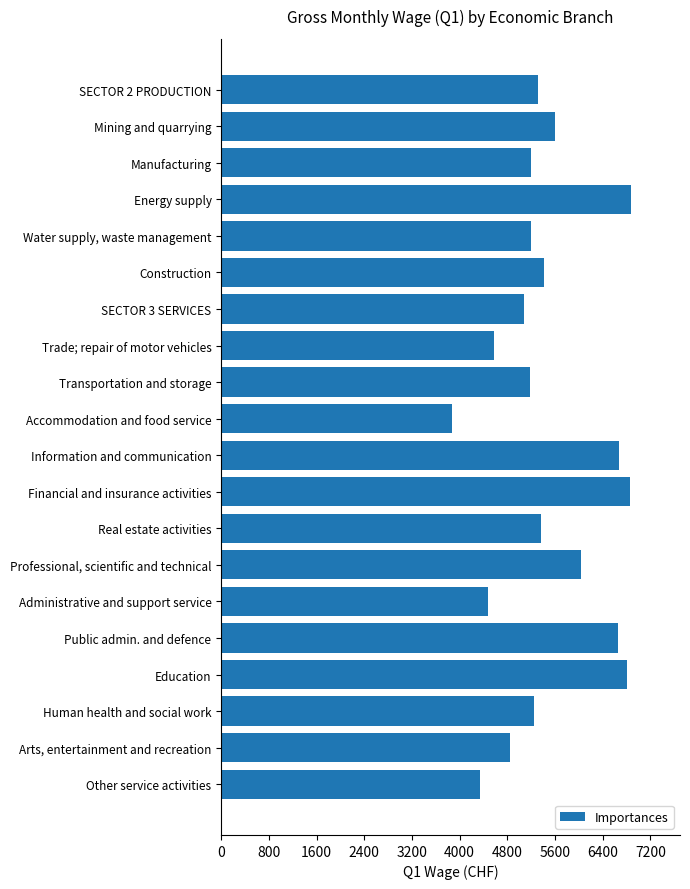

Rank the categories by value from highest to lowest.

Energy supply, Financial and insurance activities, Education, Information and communication, Public admin. and defence, Professional, scientific and technical, Mining and quarrying, Construction, Real estate activities, SECTOR 2 PRODUCTION, Human health and social work, Manufacturing, Water supply, waste management, Transportation and storage, SECTOR 3 SERVICES, Arts, entertainment and recreation, Trade; repair of motor vehicles, Administrative and support service, Other service activities, Accommodation and food service